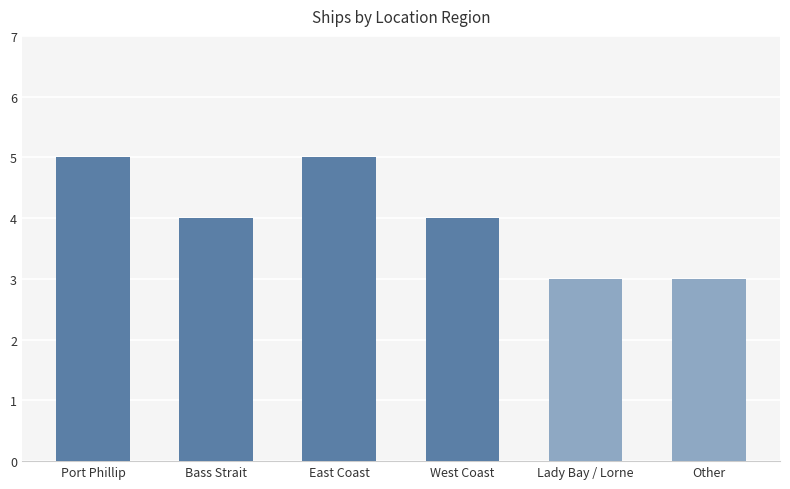

What is the difference between the second highest and second lowest values?

2